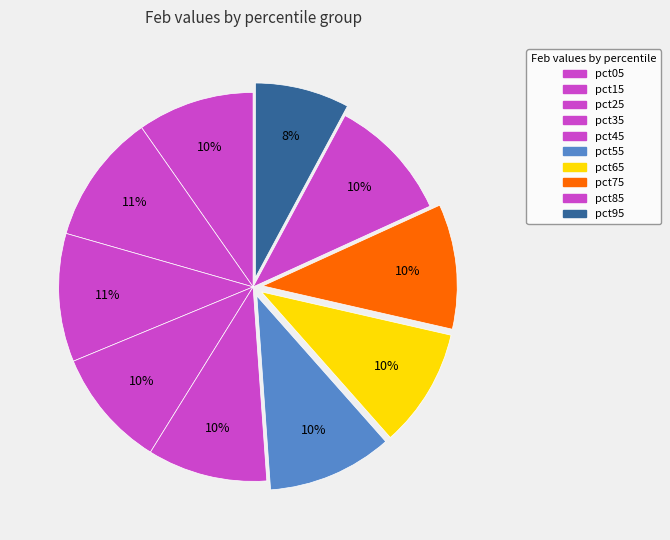

Between pct65 and pct15, which is larger?

pct15